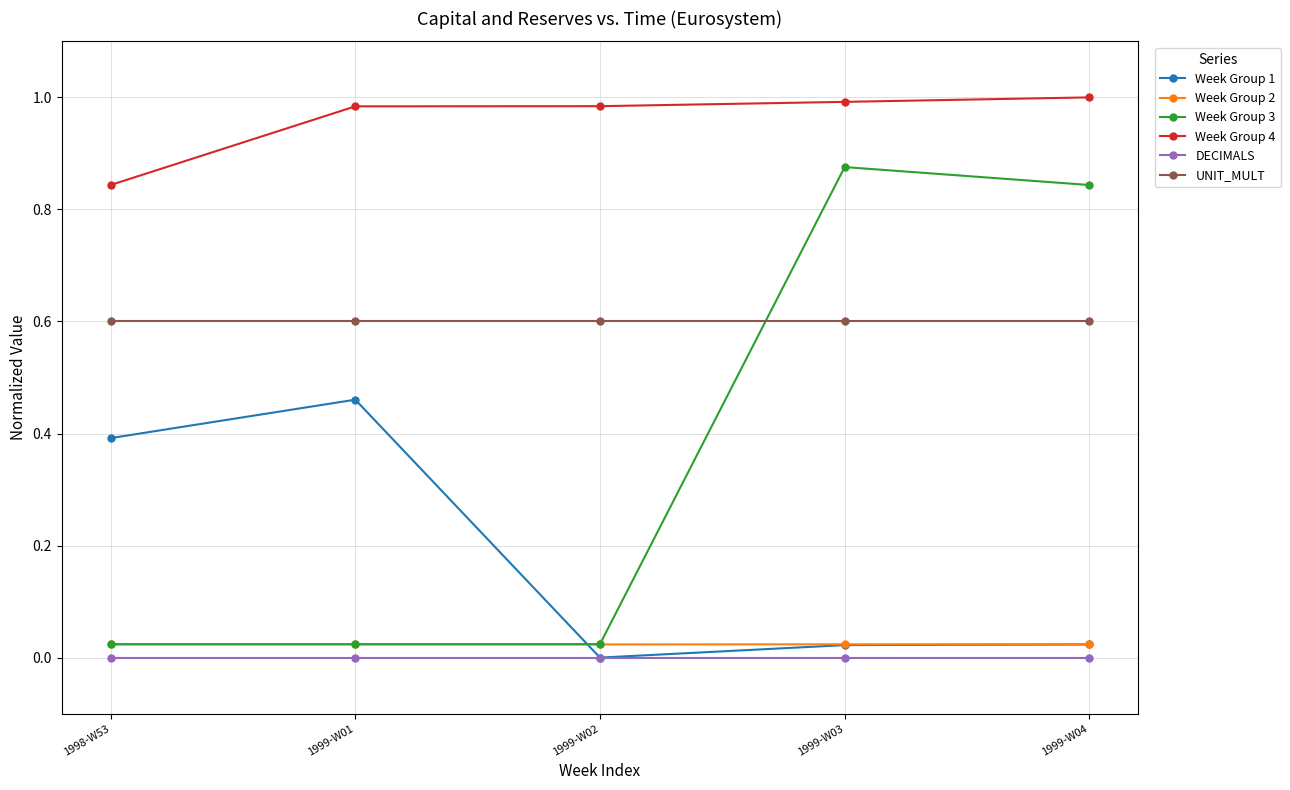

In Week Group 3, how many points are higher than both neighbors (excluding endpoints)?

1